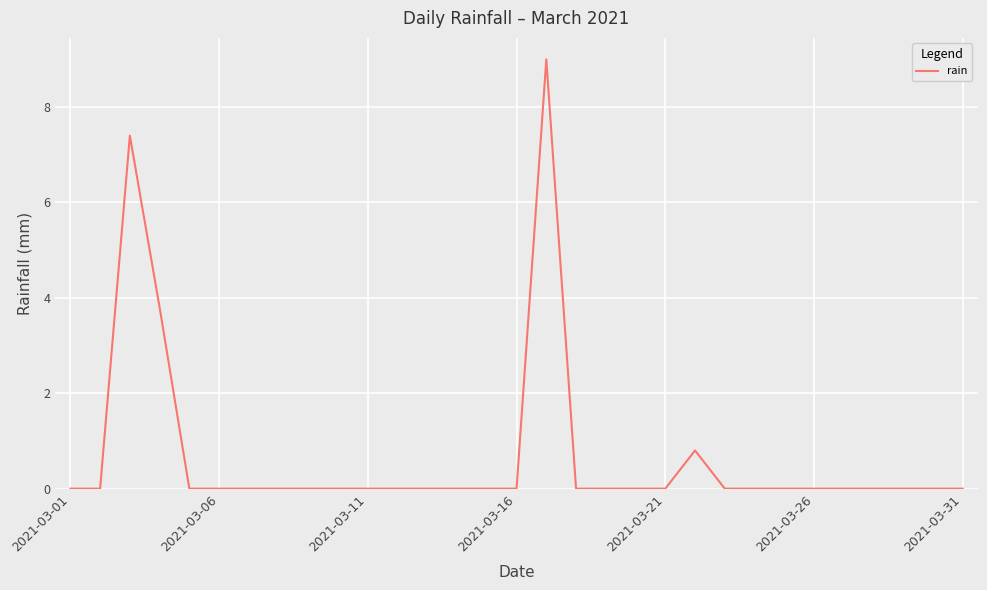

What is the maximum value shown in the chart?

9.0